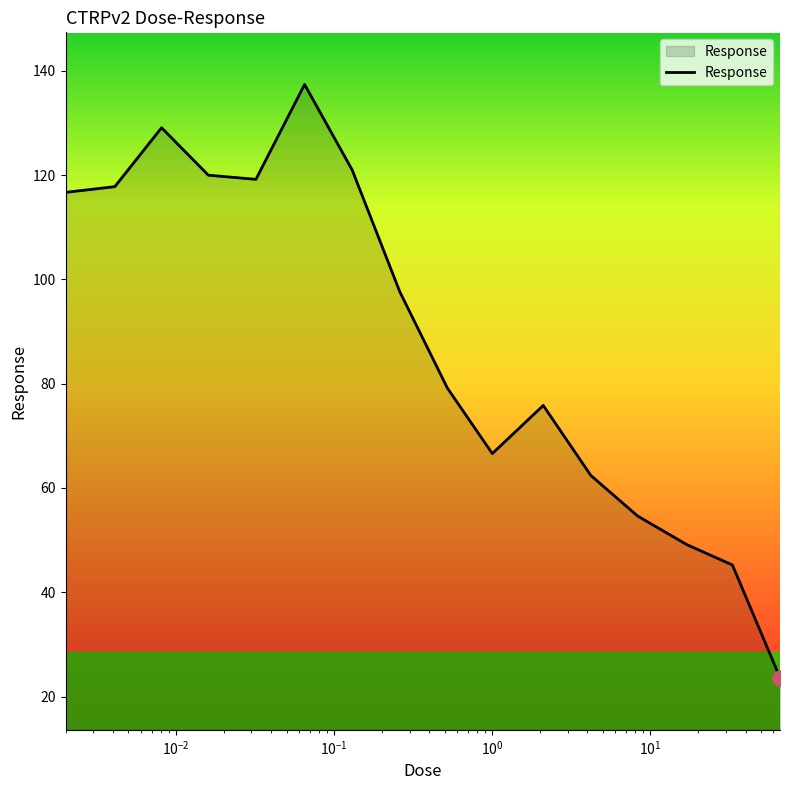

What is the maximum value shown in the chart?

137.4